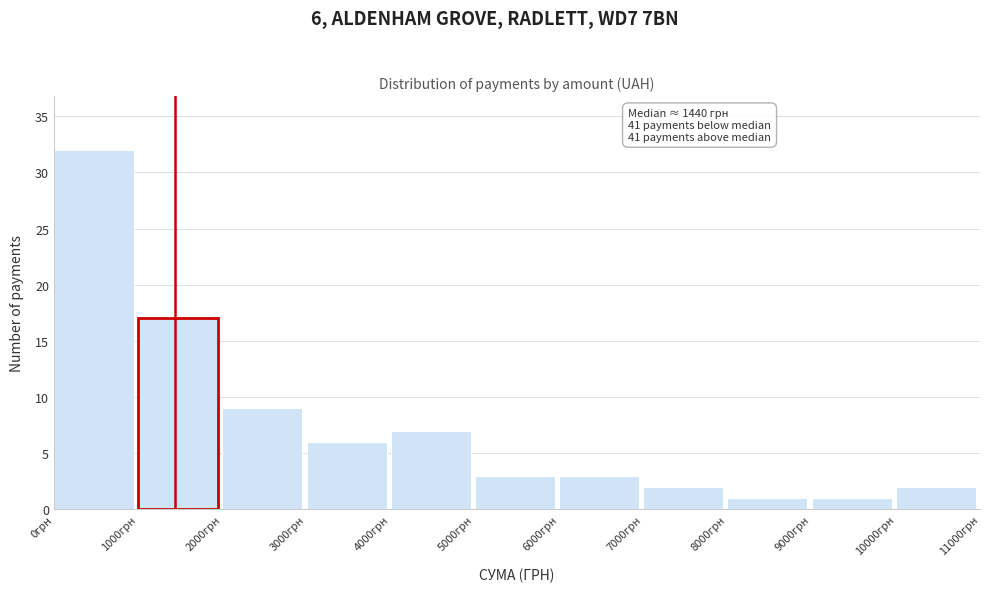

Which range on the x-axis has the tallest bar?

0 to 1000